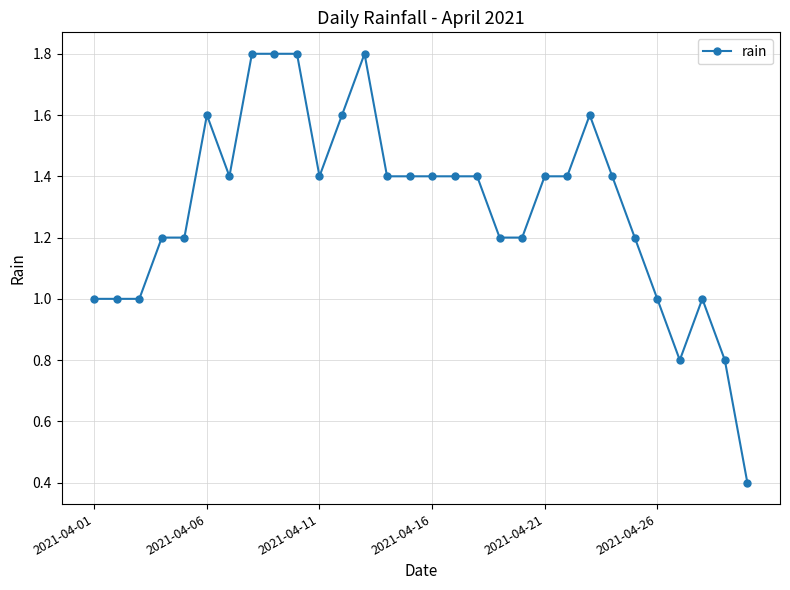

What is the greatest value displayed?

1.8